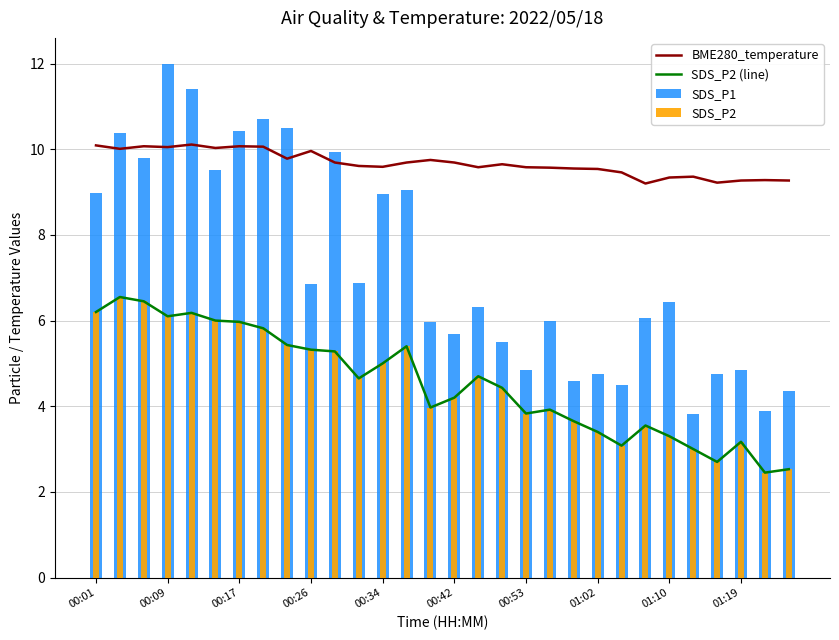

Is the value of BME280_temperature at 11 greater than the value of SDS_P1 at 00:53?

No